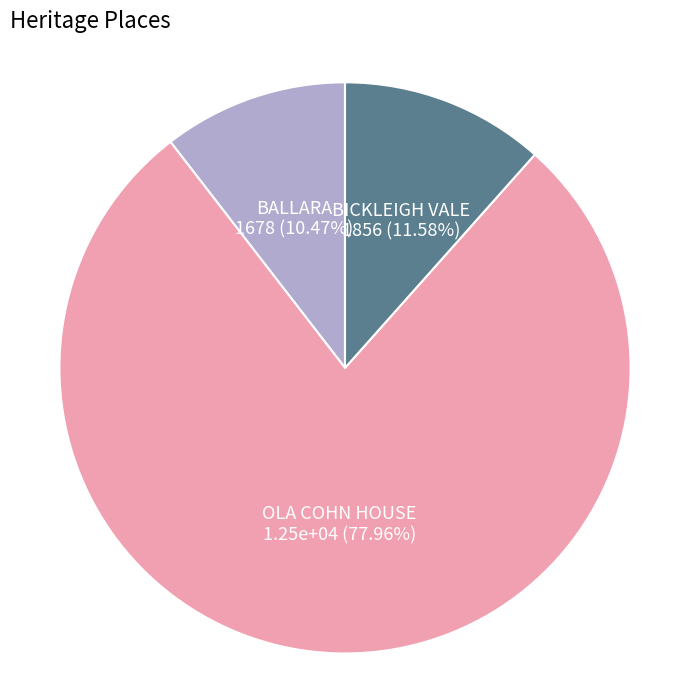

What percentage do OLA COHN HOUSE and BALLARA together represent?

88.4%